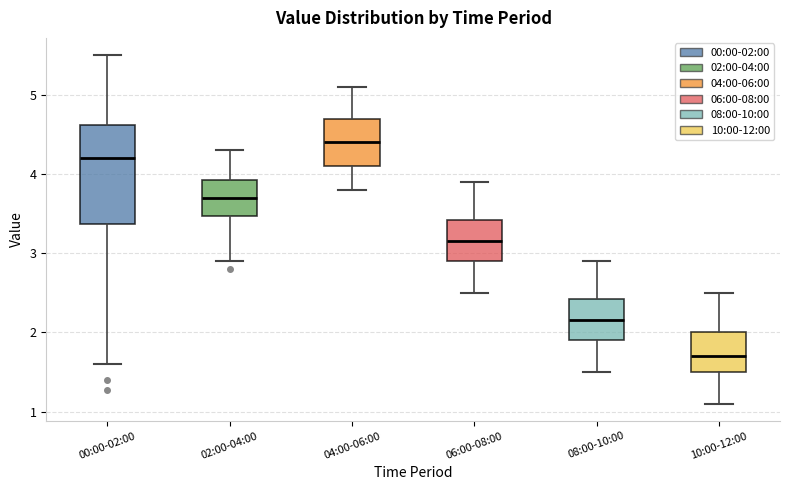

Where does the median line of the box for 10:00-12:00 sit on the y-axis? The values are not printed on the chart, so give them approximately, as read against the axis.

1.7